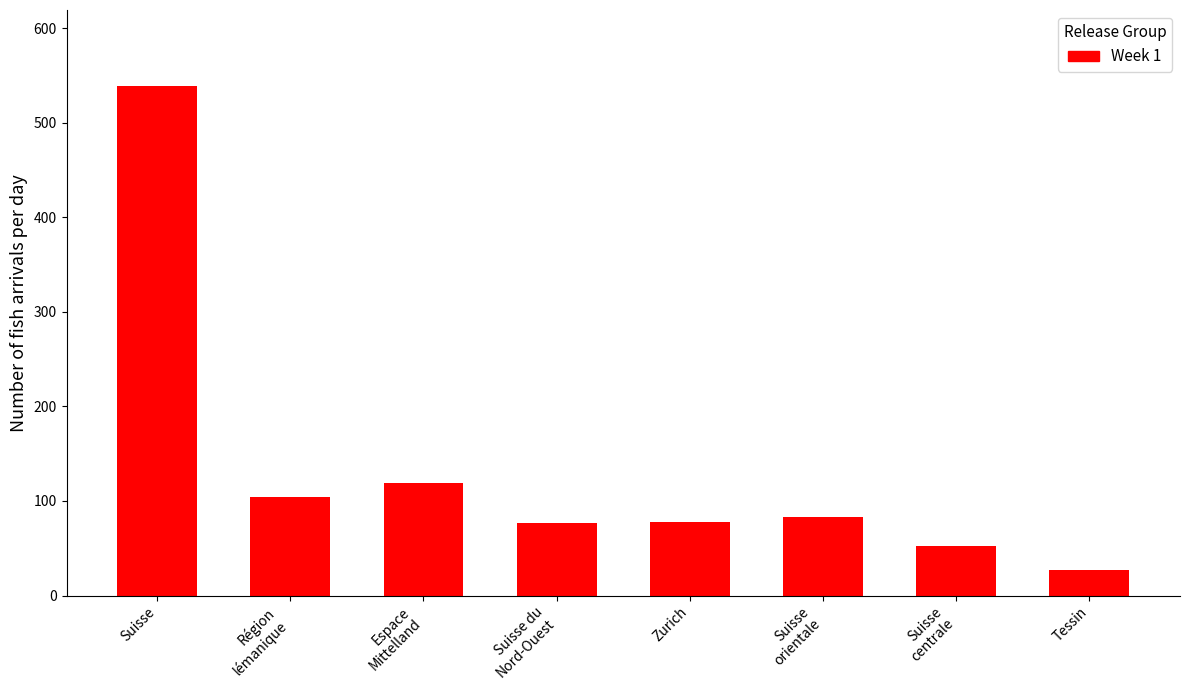

What is the maximum value shown in the chart?

538.5